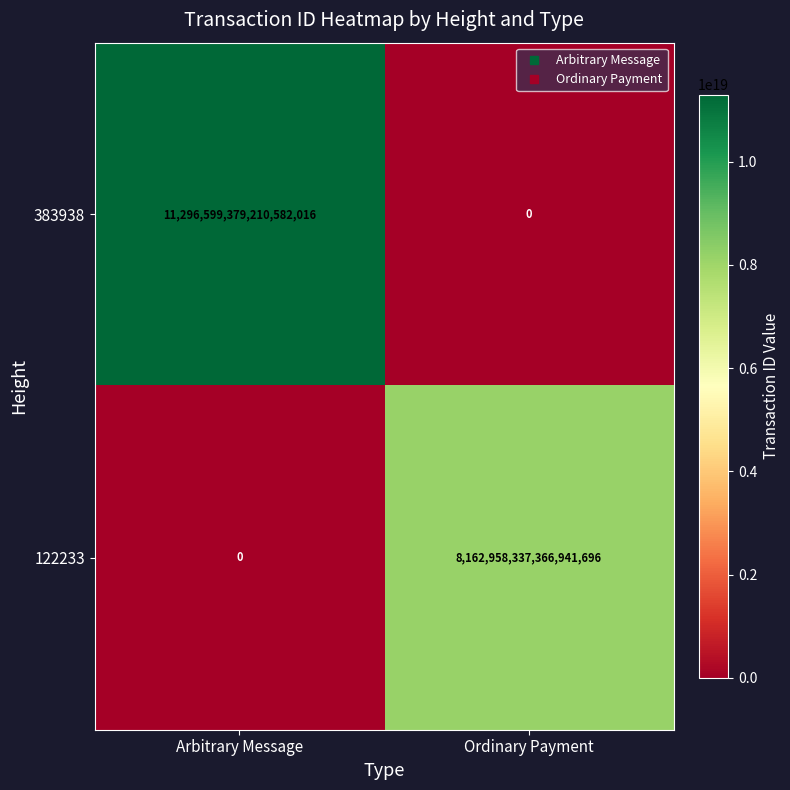

At Ordinary Payment, list the series in order from smallest to largest.

383938, 122233